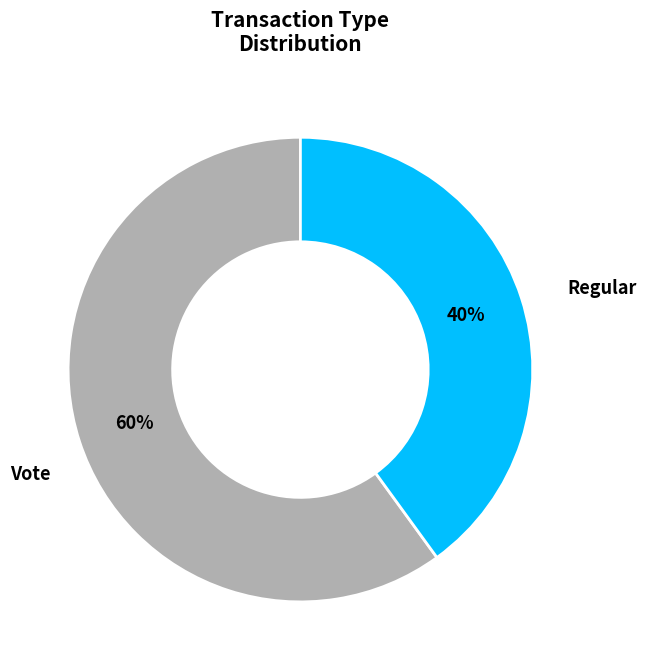

Combined, do Regular and Vote account for over 50%?

Yes